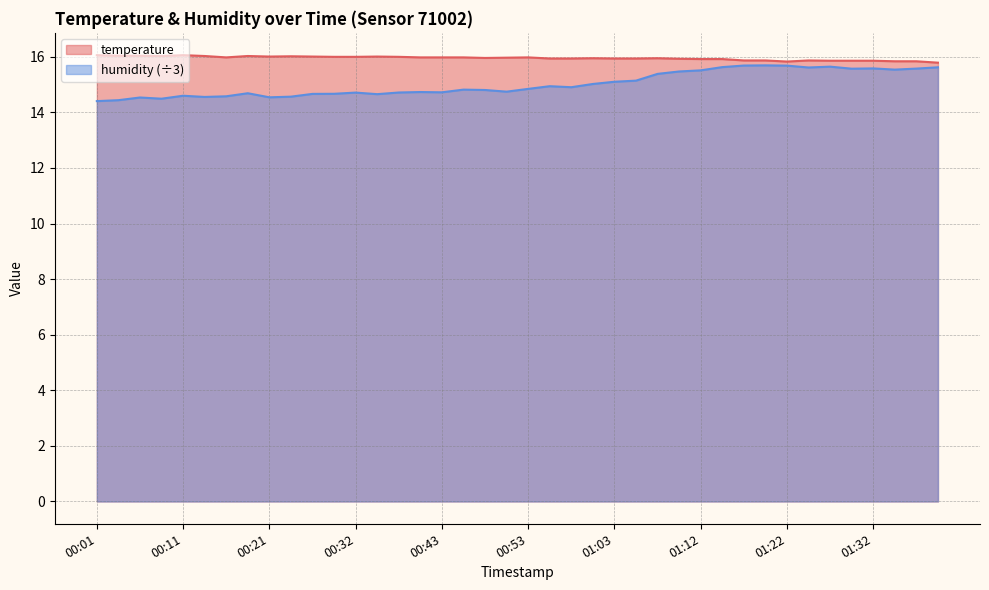

Rank the series by their maximum value, from lowest to highest.

humidity (÷3), temperature